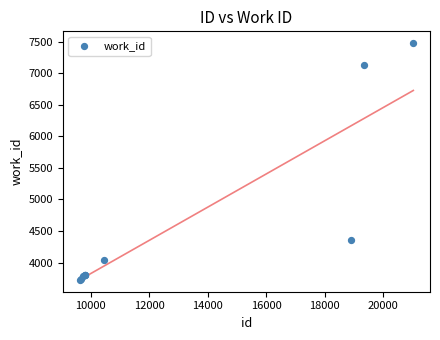

What Y value in the scatter plot is closest to 5601?

4353